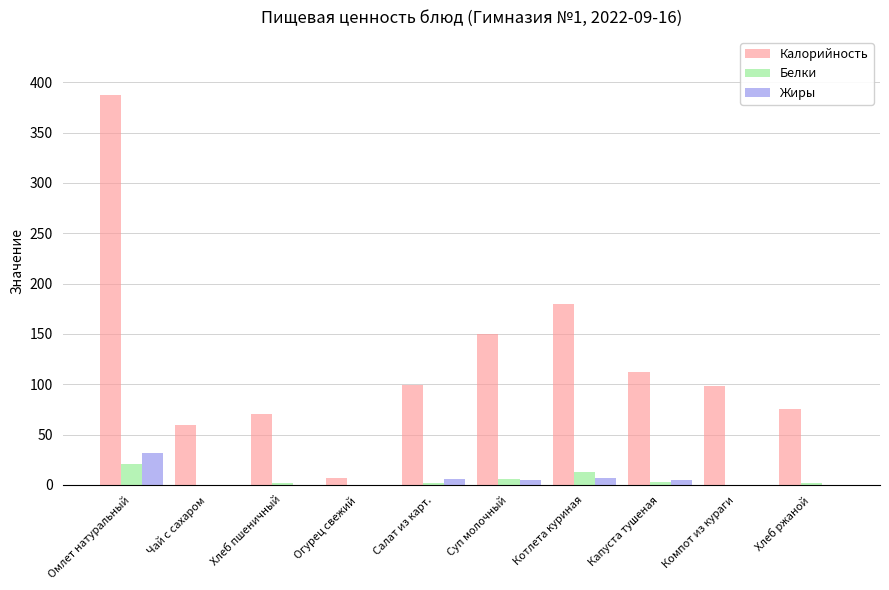

What are all the series names shown in the legend?

Калорийность, Белки, Жиры